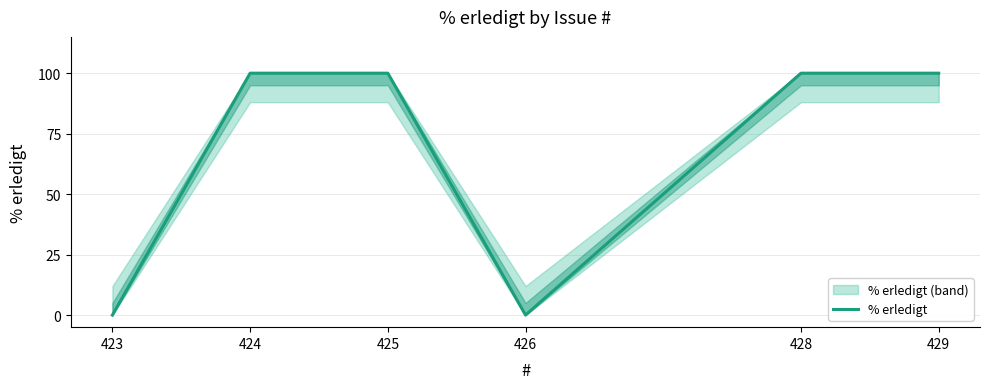

How many categories are shown in the chart?

6